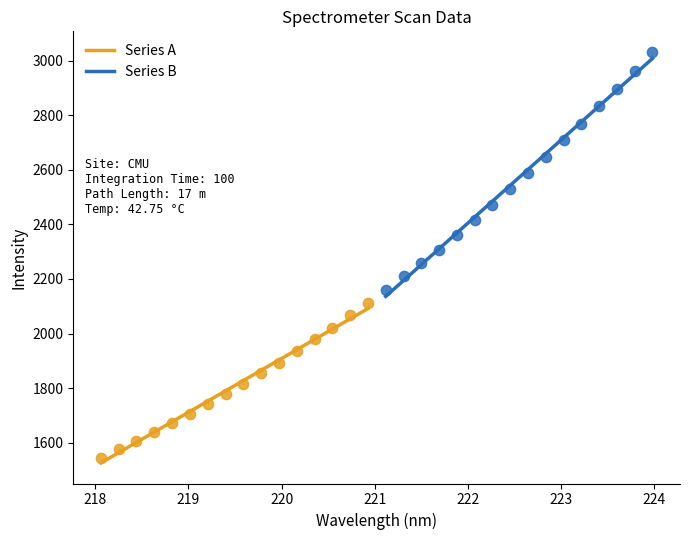

What are all the series names shown in the legend?

Series A, Series B